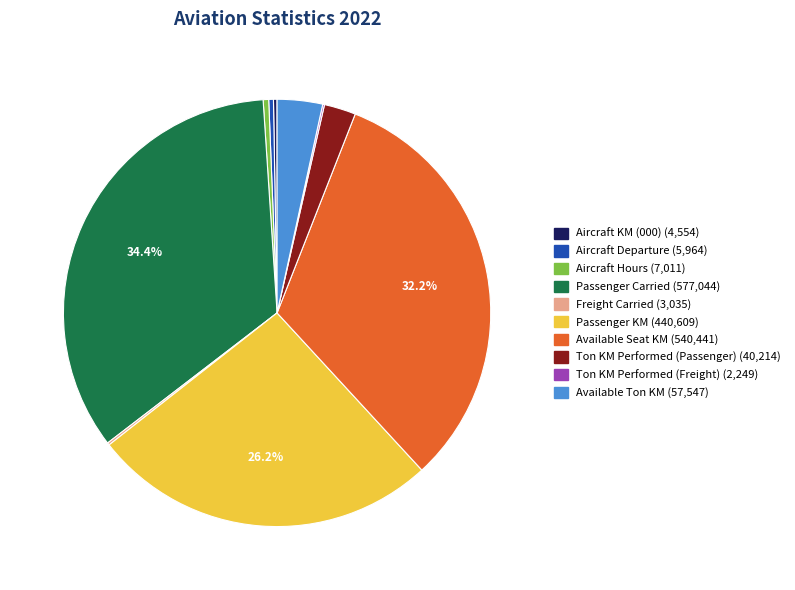

Combined, do Aircraft Hours and Passenger Carried account for over 50%?

No